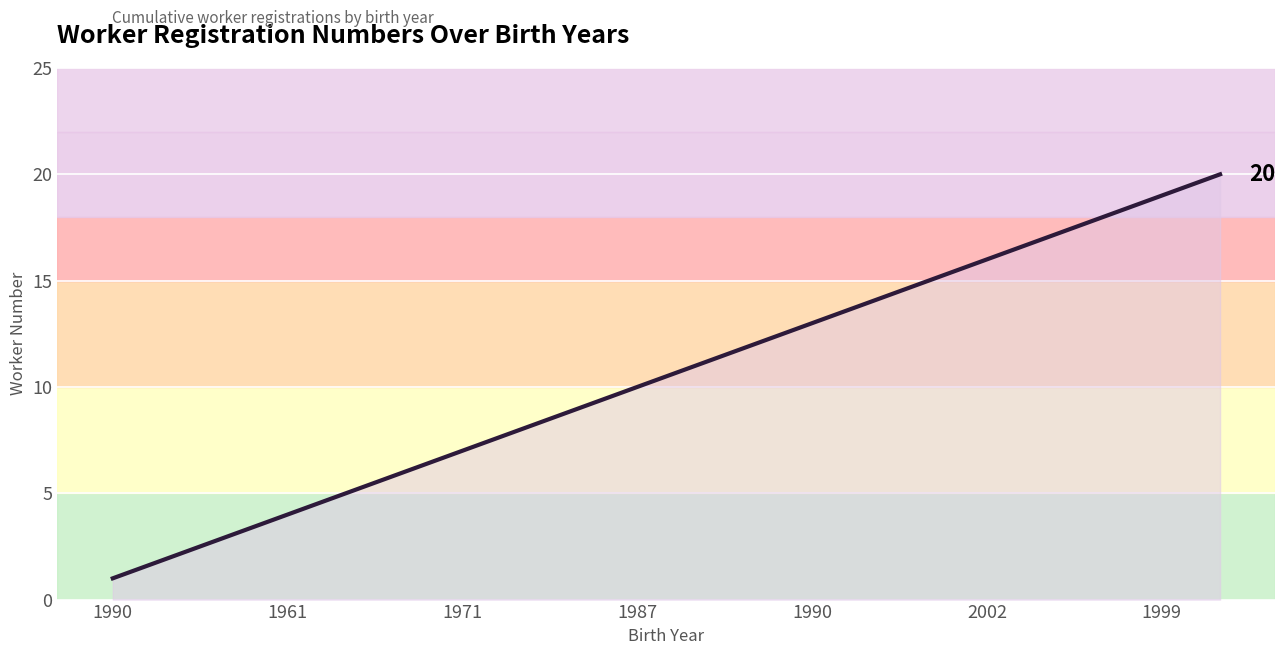

What is the maximum value shown in the chart?

20